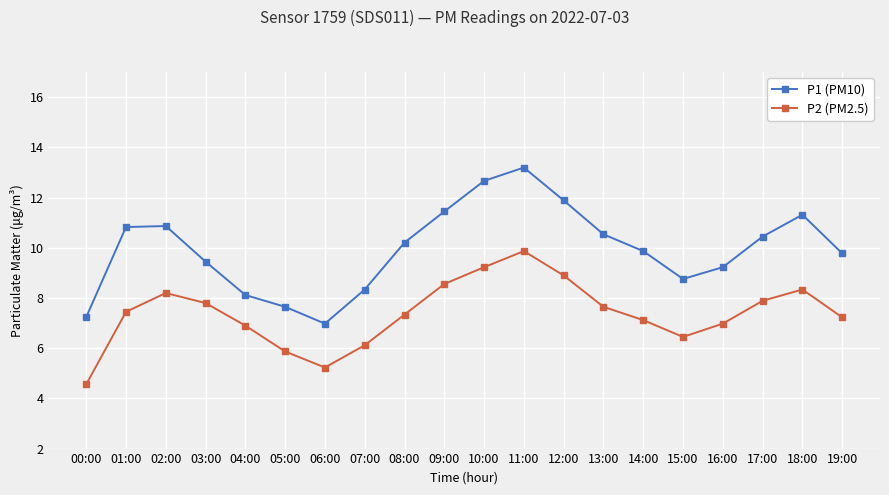

At which category does the chart reach its peak across all series?

11:00